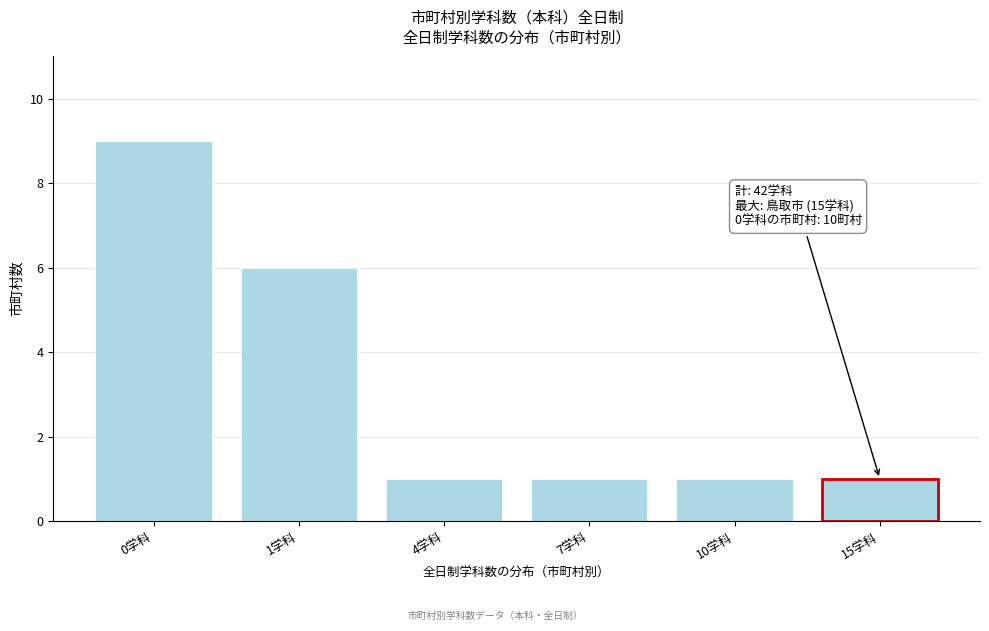

Reading right to left, transcribe all the data shown in this chart.

15学科=1	10学科=1	7学科=1	4学科=1	1学科=6	0学科=9